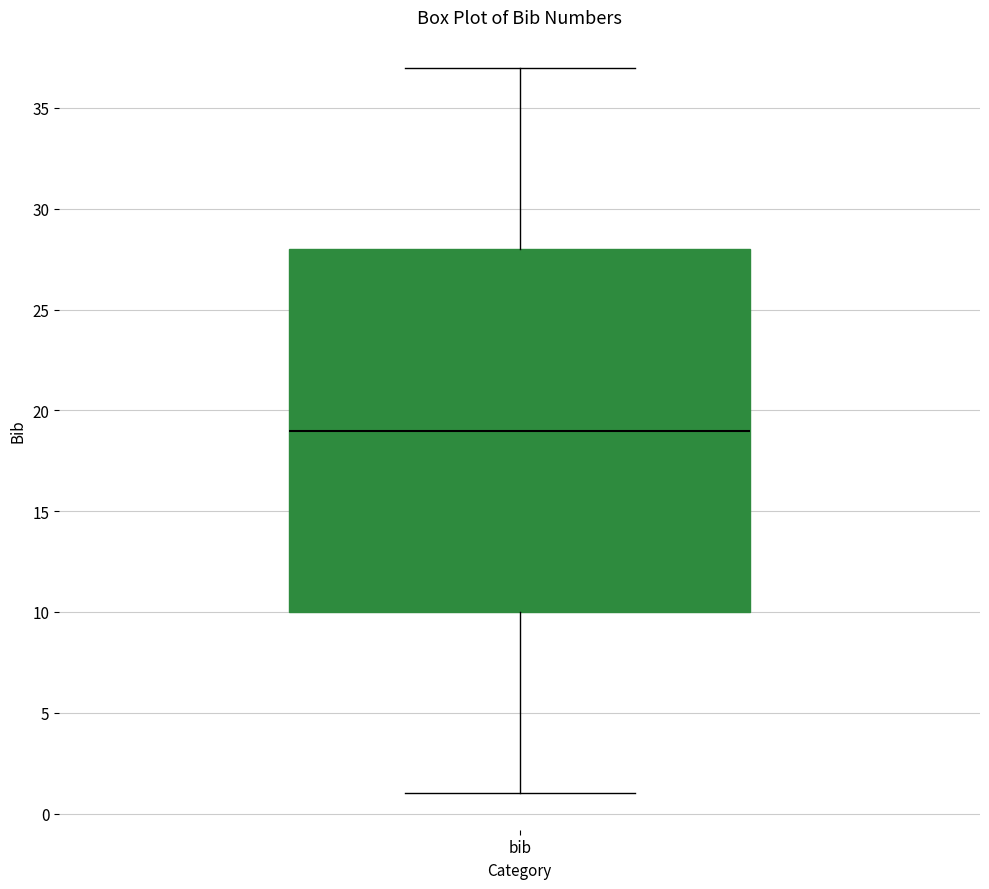

Where does the upper whisker of the box for bib end on the y-axis? The values are not printed on the chart, so give them approximately, as read against the axis.

37